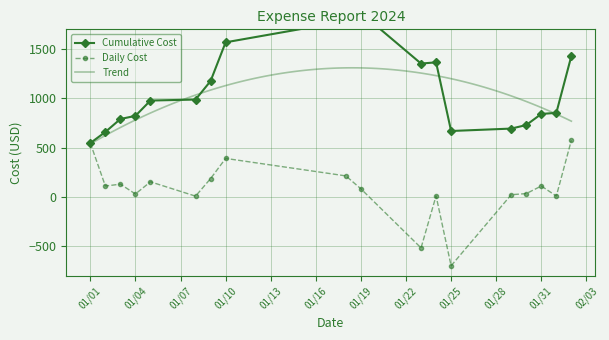

How many data points are less than 112?

9